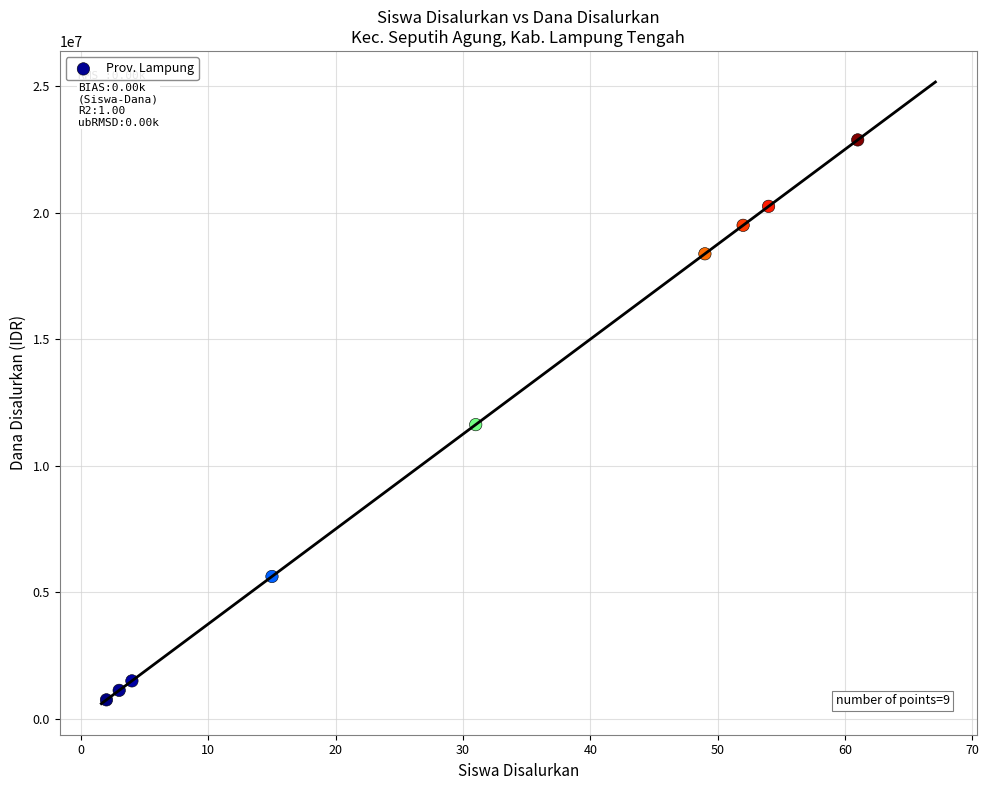

What is the range of Y values (max minus min)?

22125000